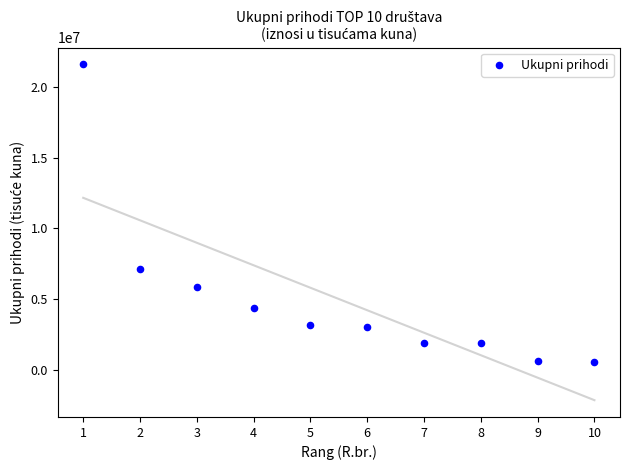

What is the range of X values (max minus min)?

9.0